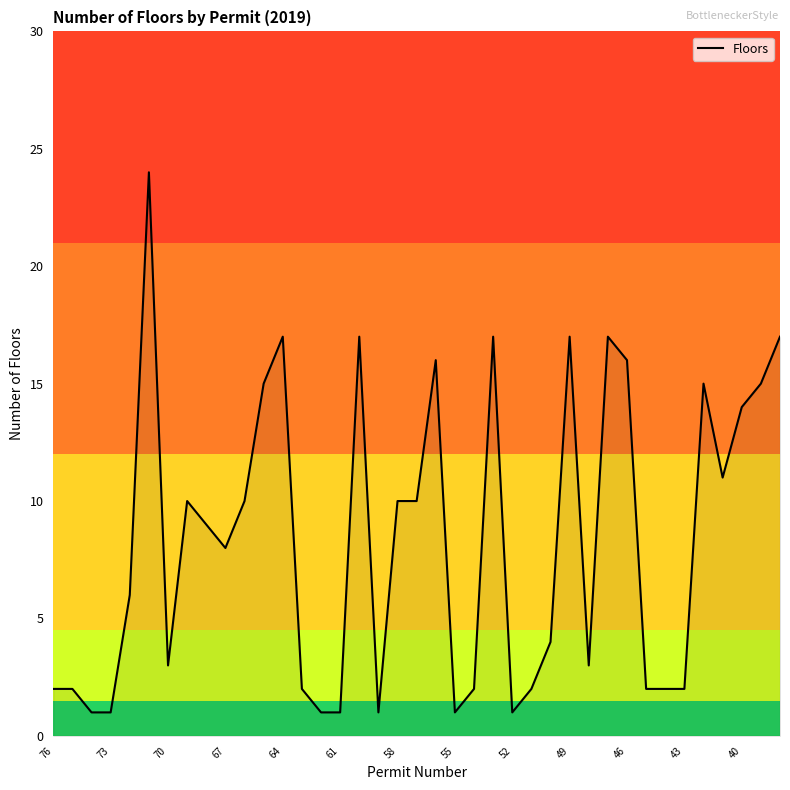

What is the difference between the maximum and minimum values?

23